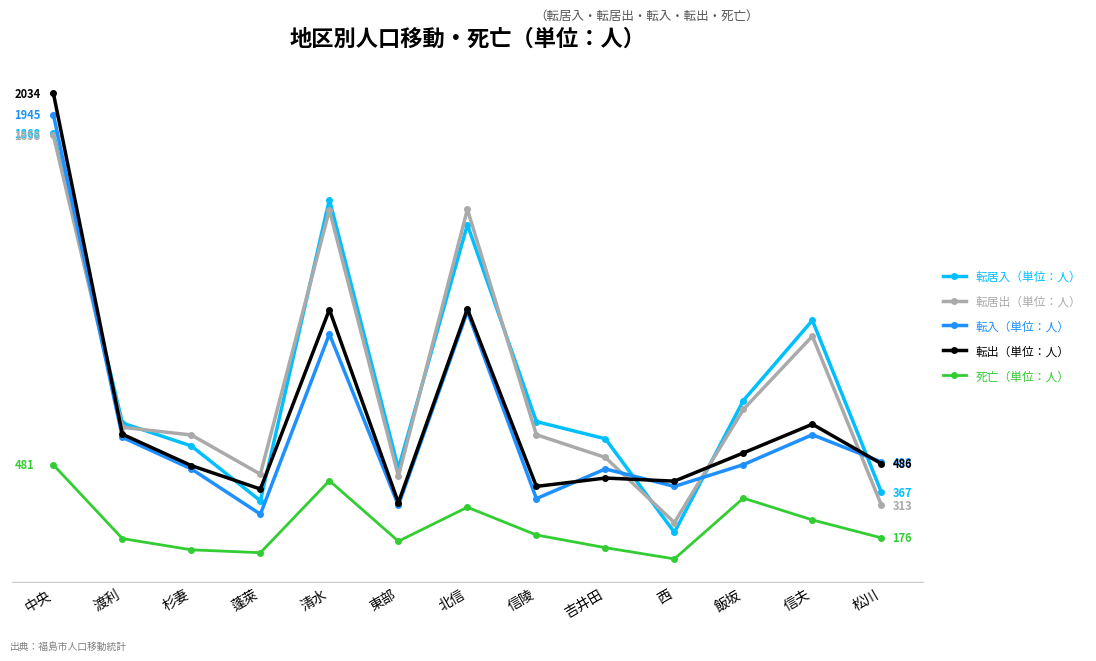

Is the value of 転入（単位：人） at 西 greater than the value of 死亡（単位：人） at 中央?

No